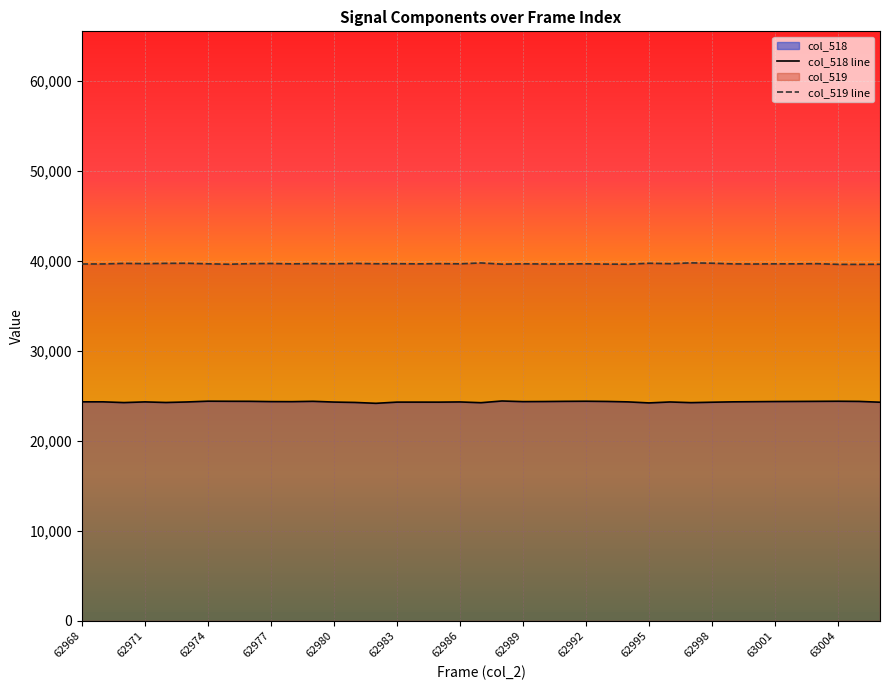

Which series has the largest total across all categories?

col_519 line